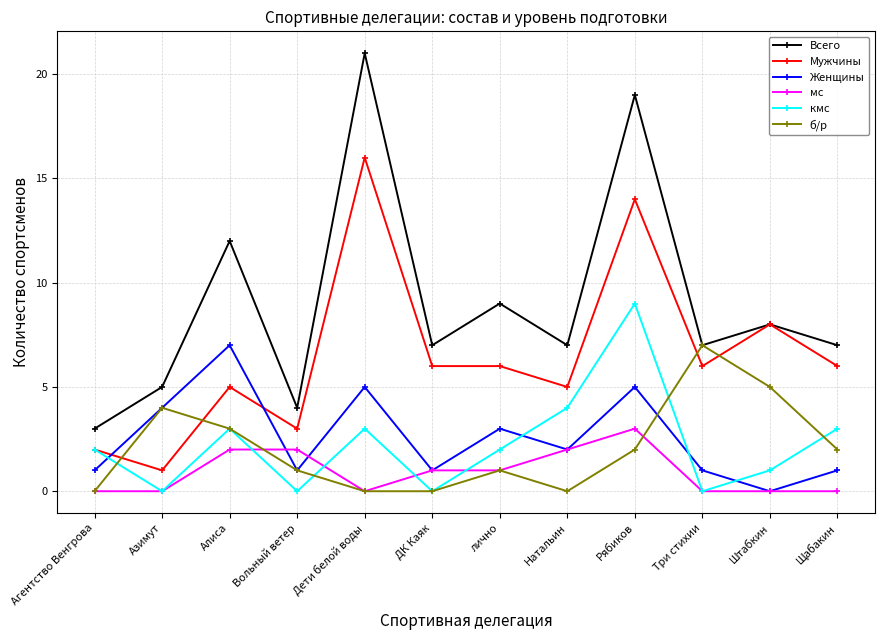

At which label does Всего first exceed 7?

Алиса